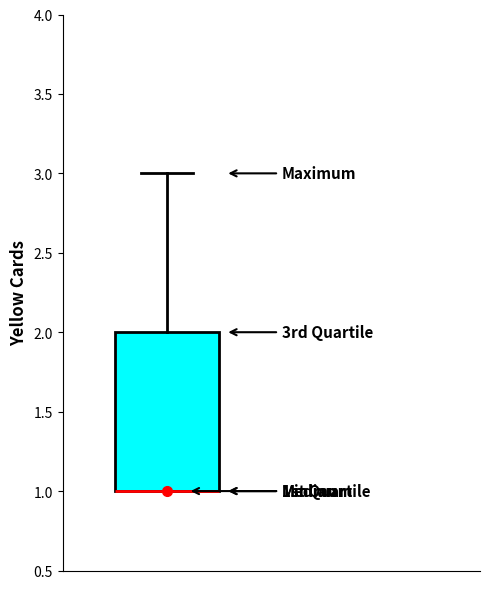

Where does the upper whisker of the box end on the y-axis? The values are not printed on the chart, so give them approximately, as read against the axis.

3